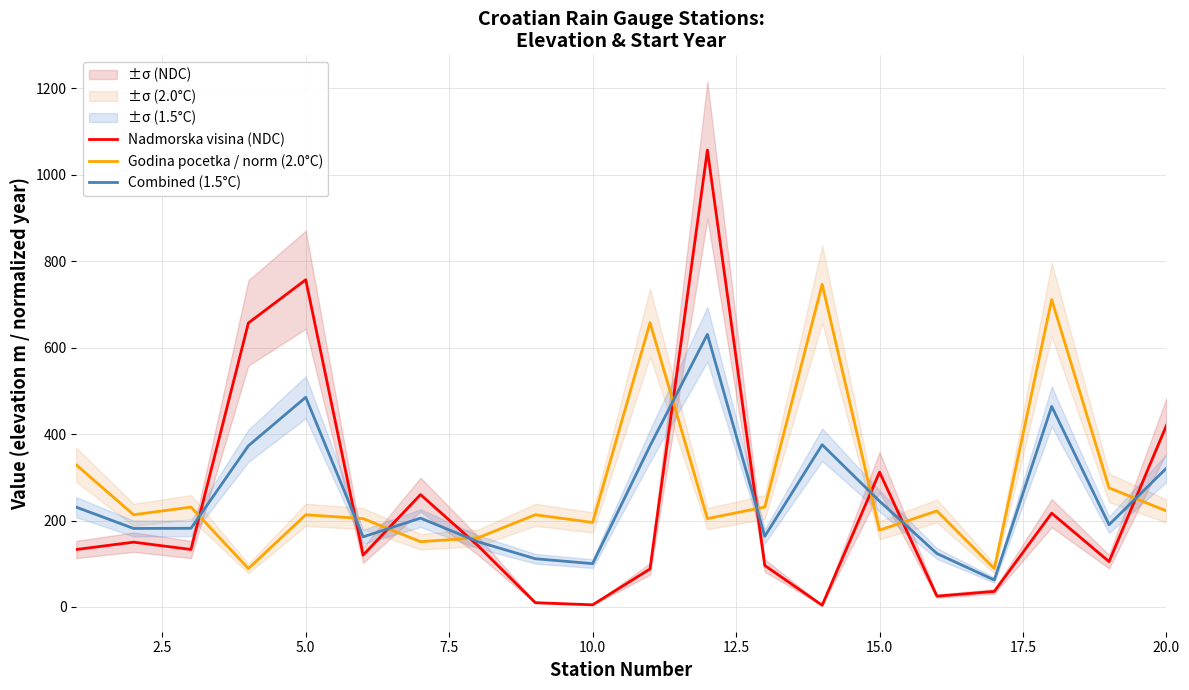

What is the maximum value for Nadmorska visina (NDC)?

1057.0